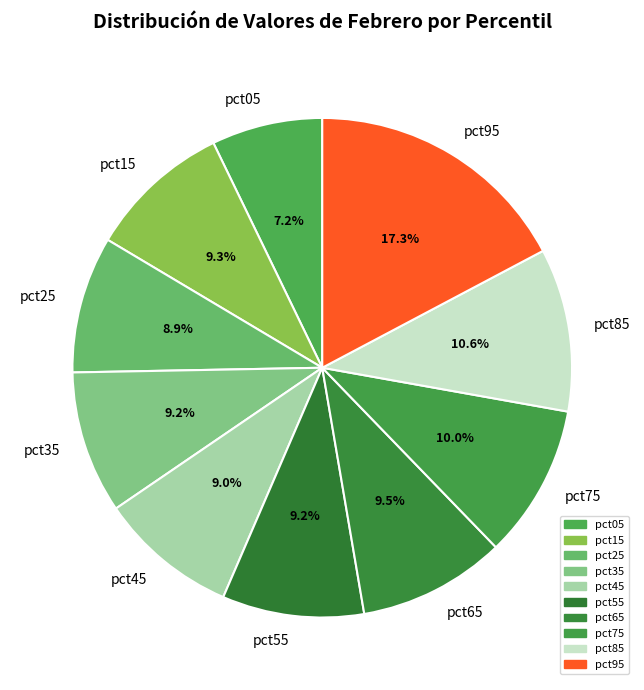

How much of the chart is everything except pct65?

90.5%